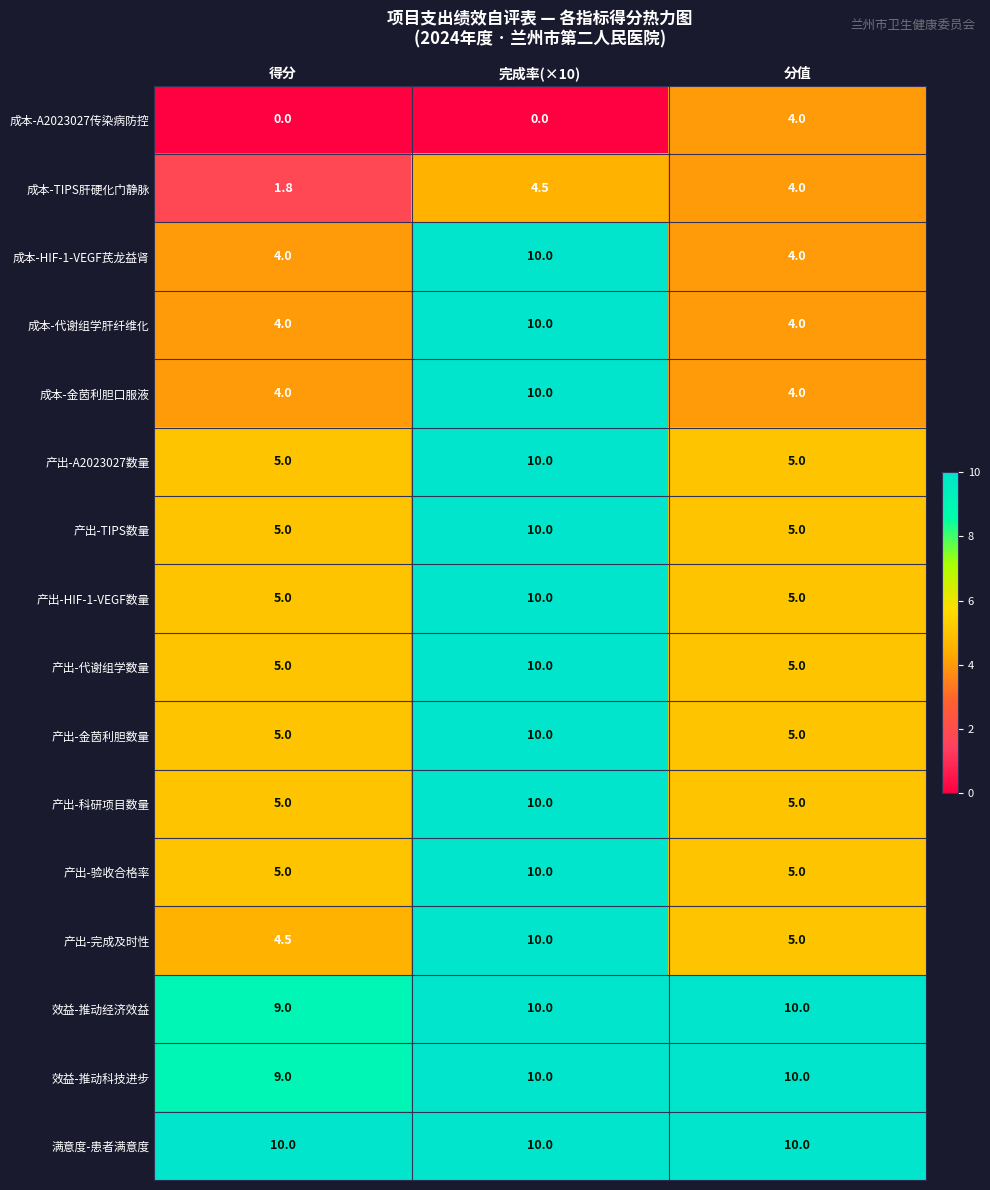

At which label does 产出-HIF-1-VEGF数量 reach its peak?

完成率(×10)